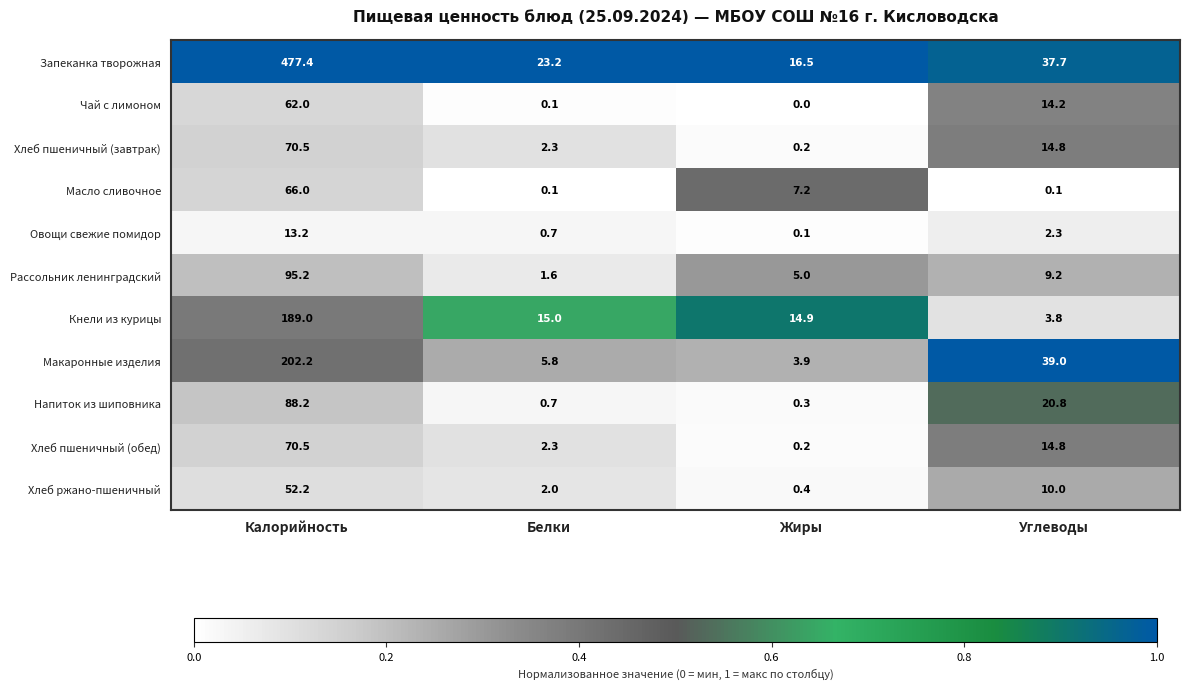

True or false: Запеканка творожная has a value of 16.5 at Жиры.

True